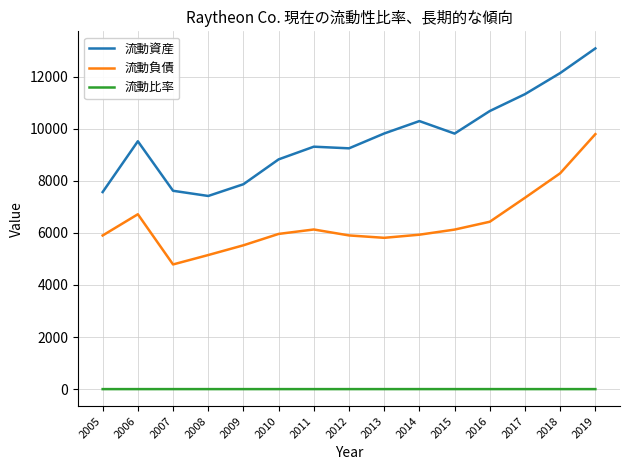

Rank the series by their maximum value, from lowest to highest.

流動比率, 流動負債, 流動資産